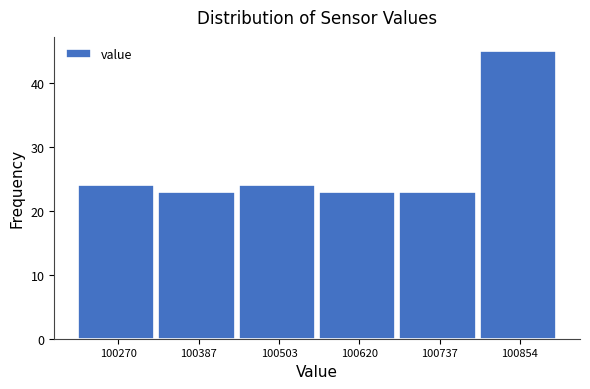

Reading left to right, list all the values displayed in this chart.

100270=24	100387=23	100503=24	100620=23	100737=23	100854=45